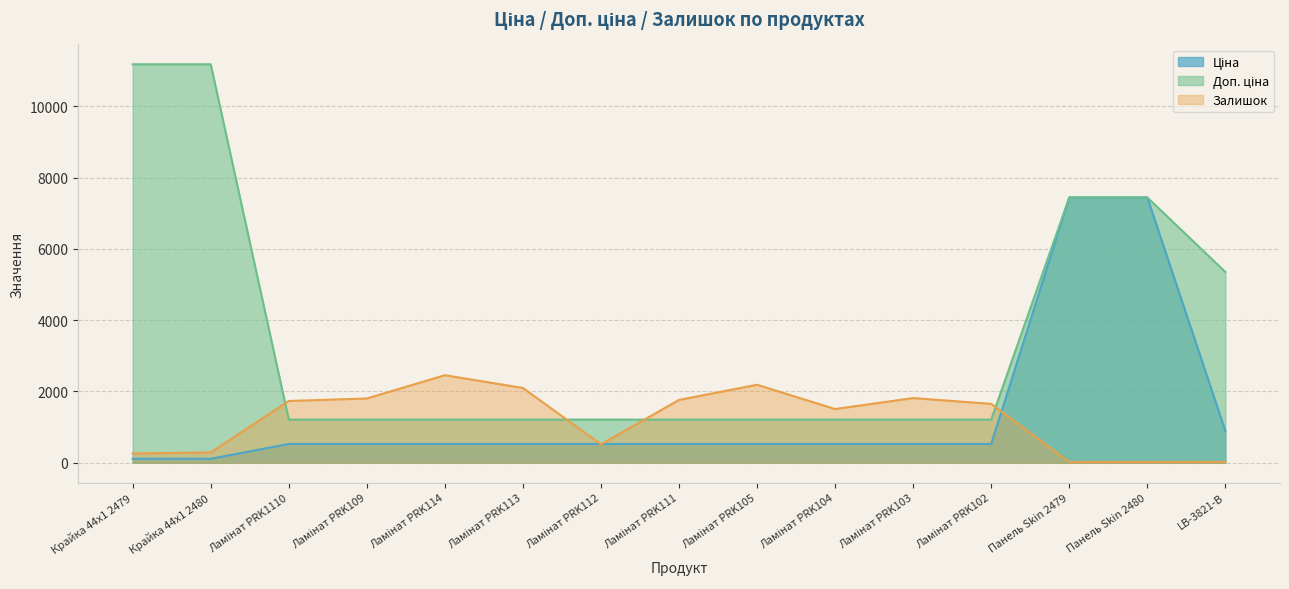

True or false: Ціна and Доп. ціна intersect in this chart.

False